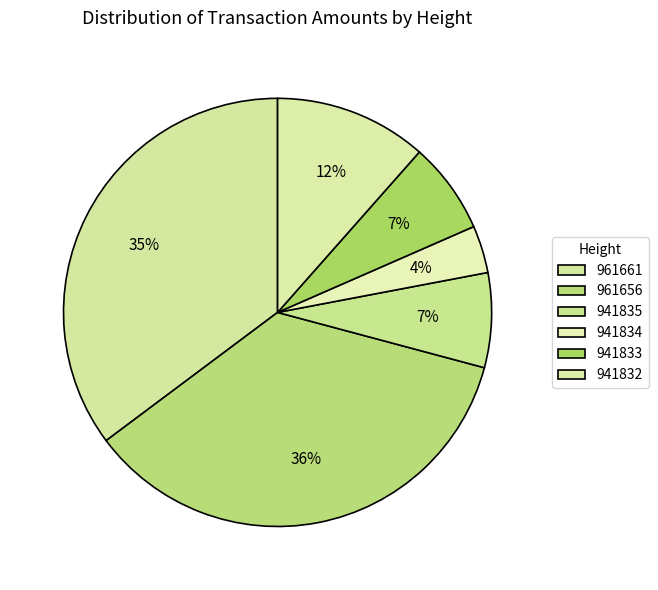

Count the number of slices in the pie.

6